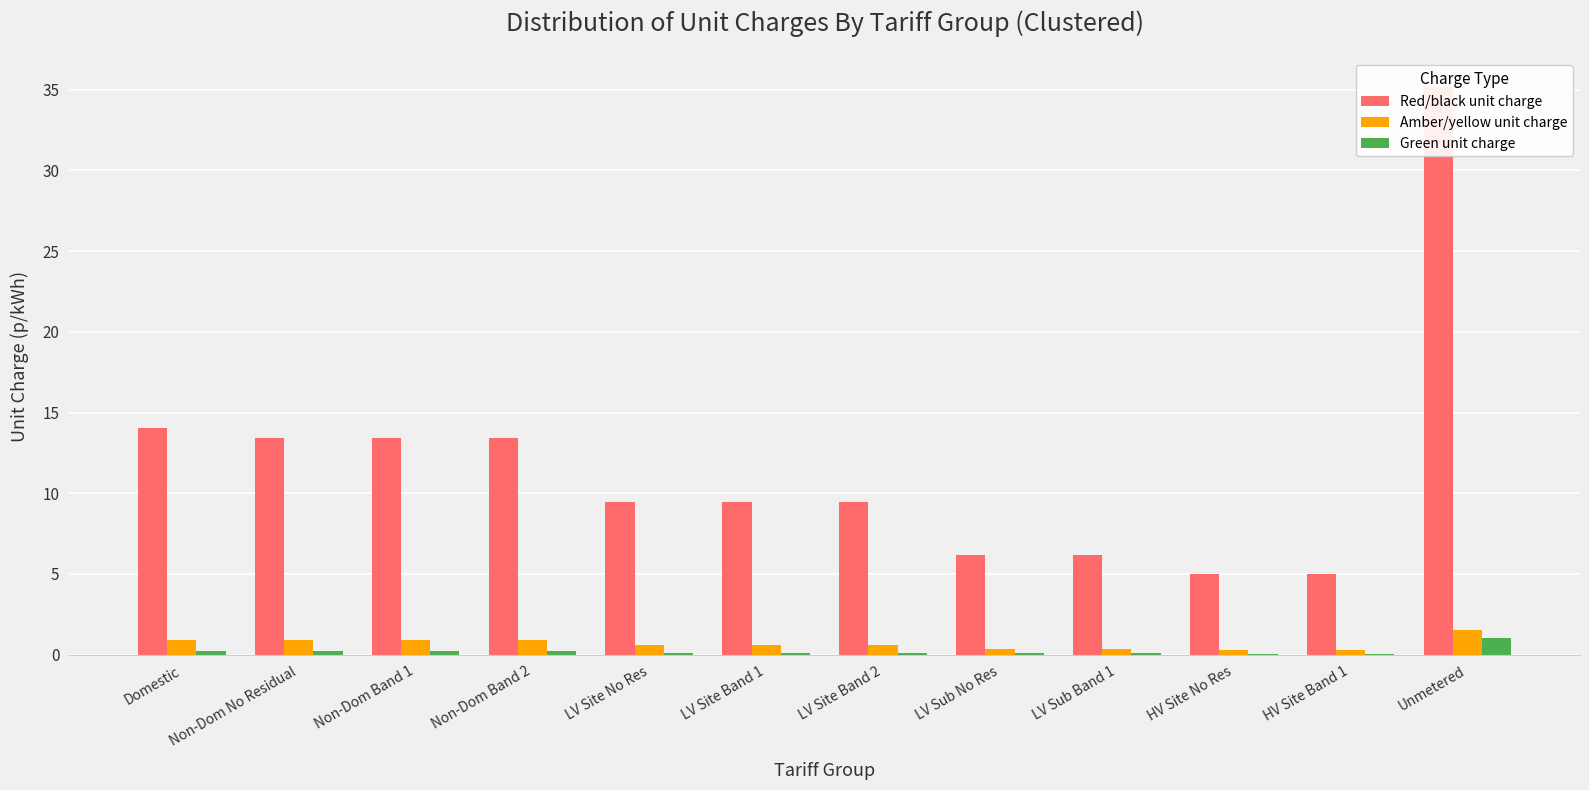

What is the label of the 6th bar from the right?

LV Site Band 2